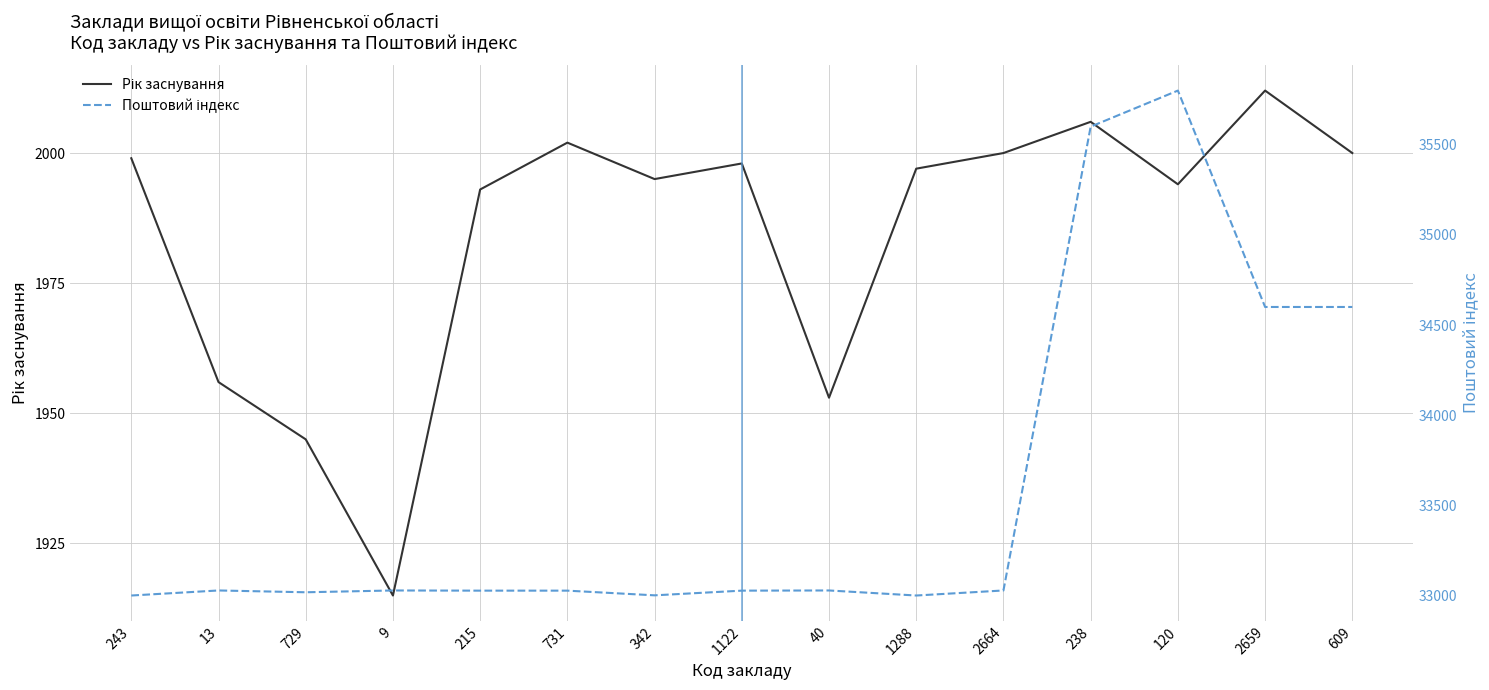

Between 342 and 1122, which series saw the biggest shift?

Поштовий індекс